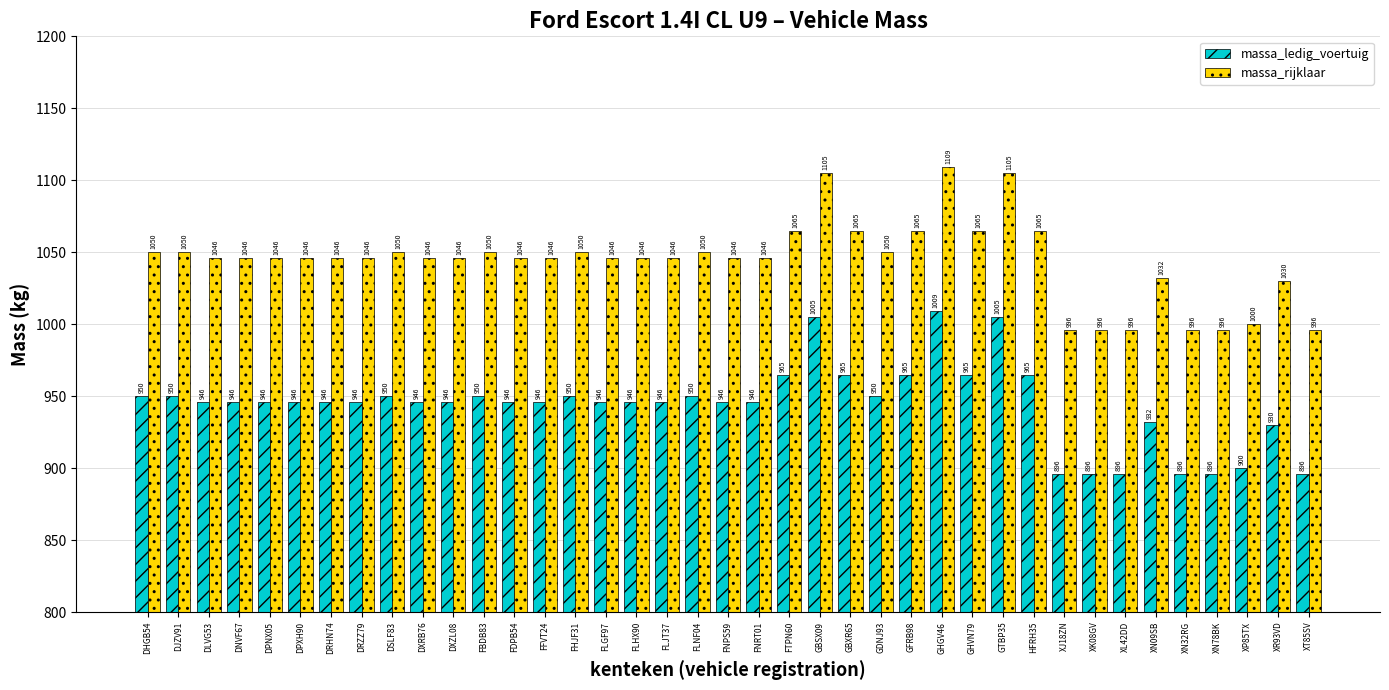

How many bars are there in each group?

2